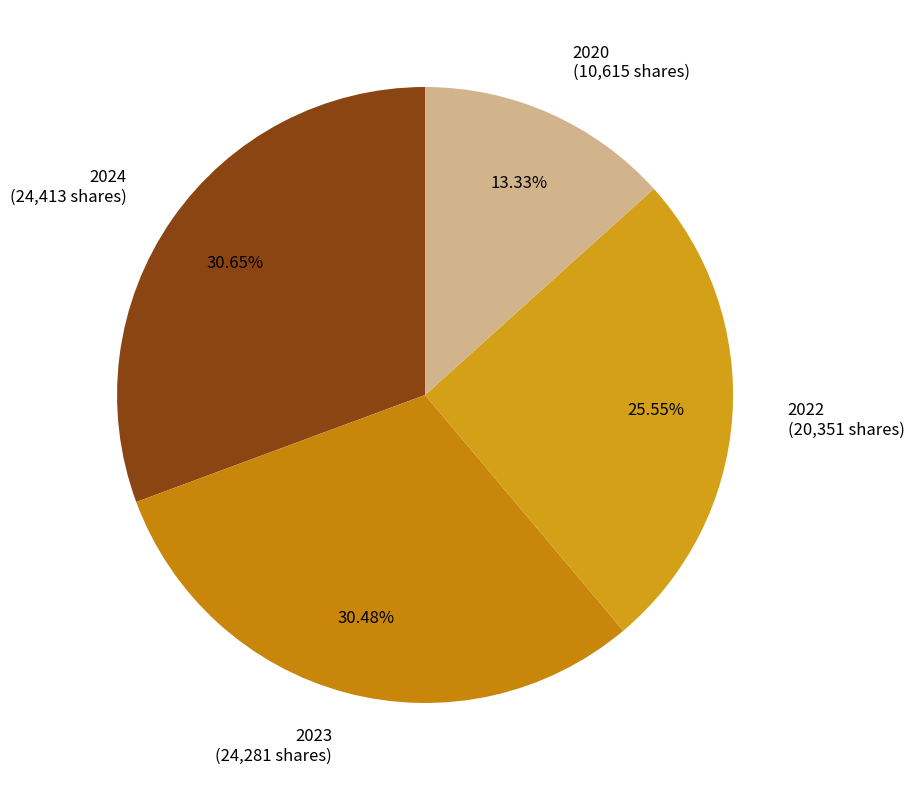

Does 2022 represent more than half of the total?

No